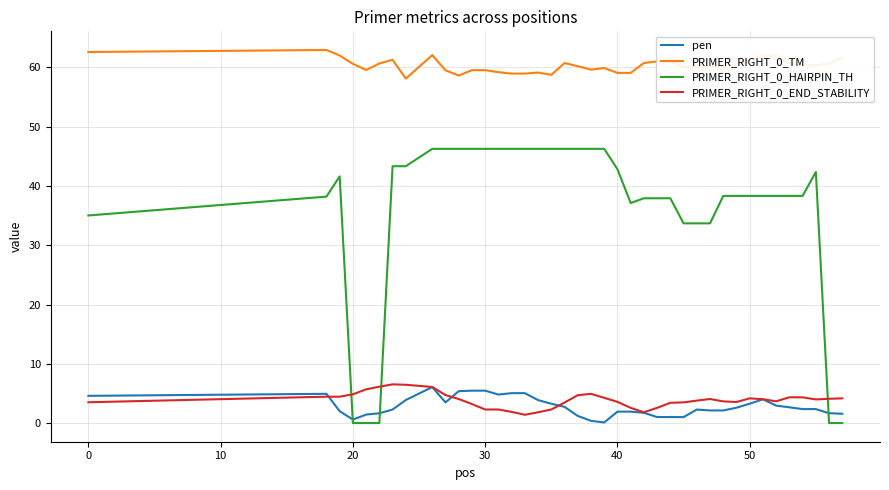

What is the maximum value for PRIMER_RIGHT_0_HAIRPIN_TH?

46.3